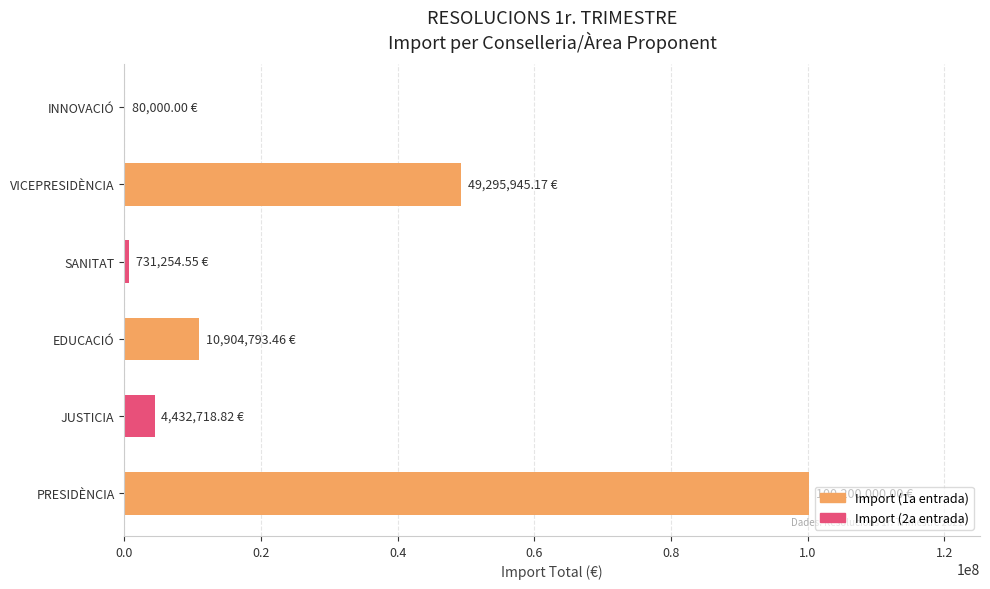

What is the greatest value displayed?

100200000.0